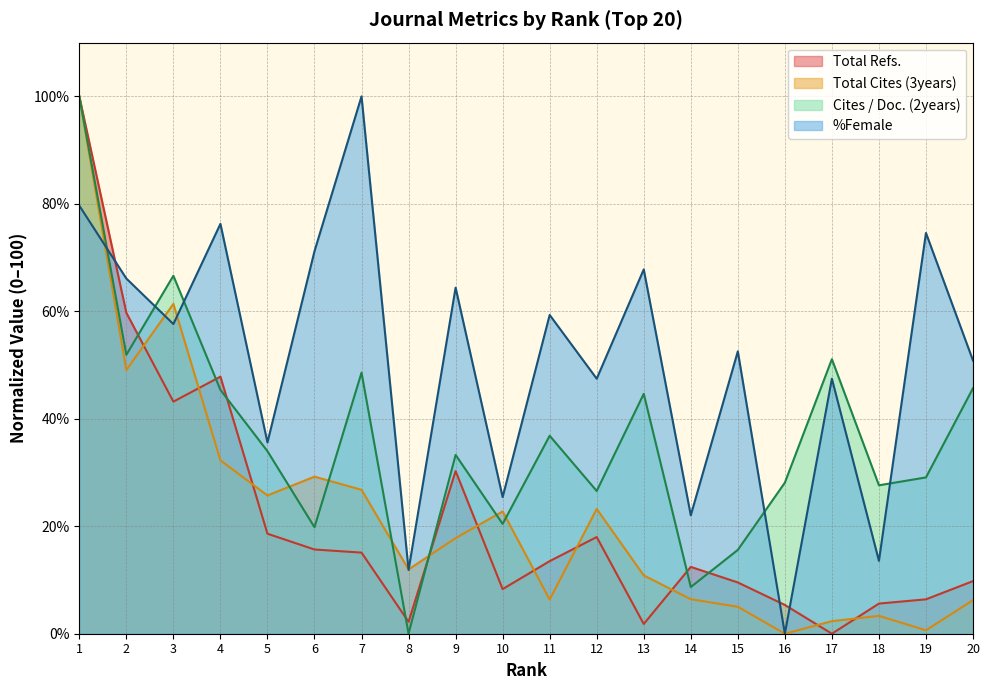

Which category has the highest value in the Total Cites (3years) series?

1